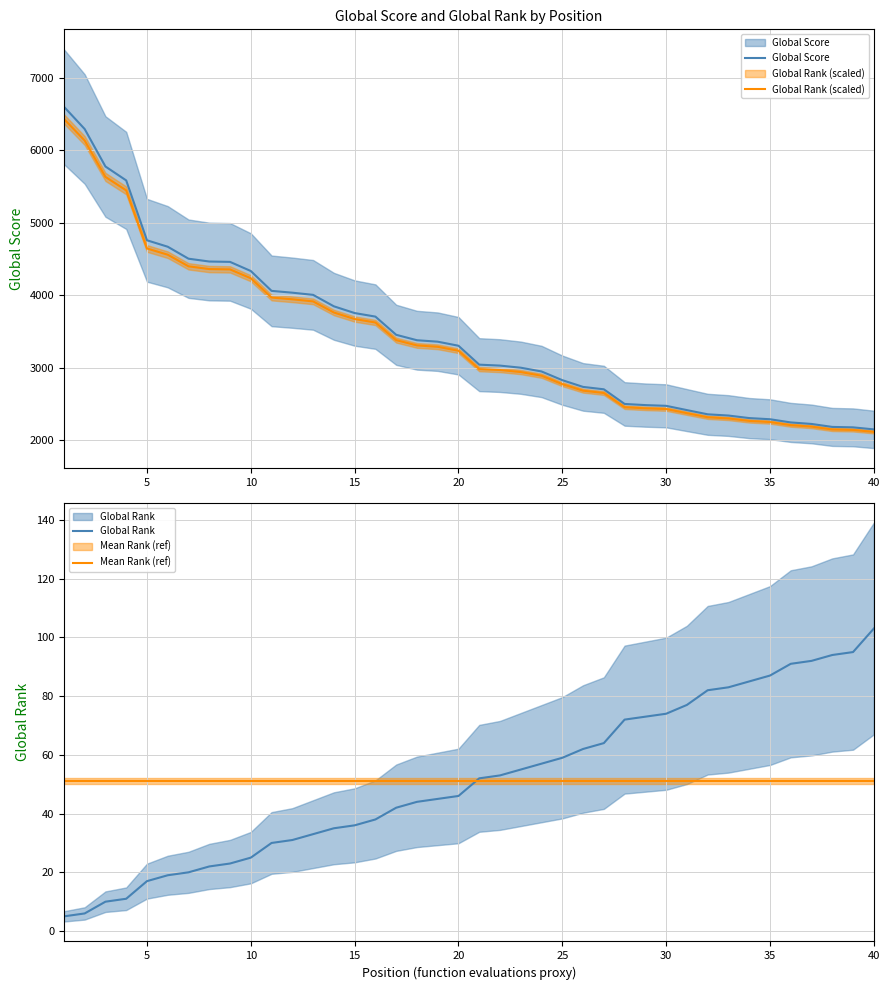

Which series has the largest total across all categories?

Global Score